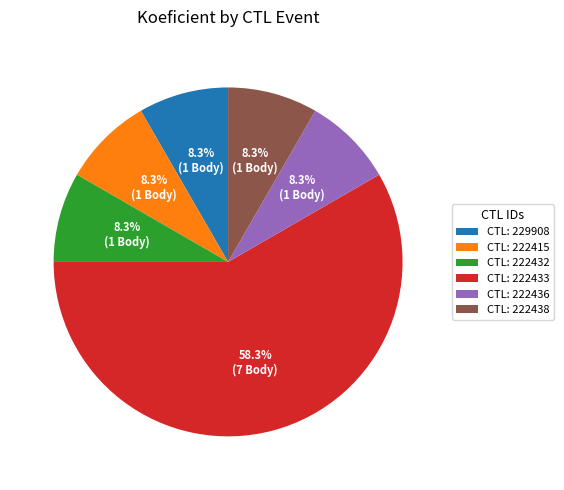

What is the largest slice in the pie chart?

CTL: 222433